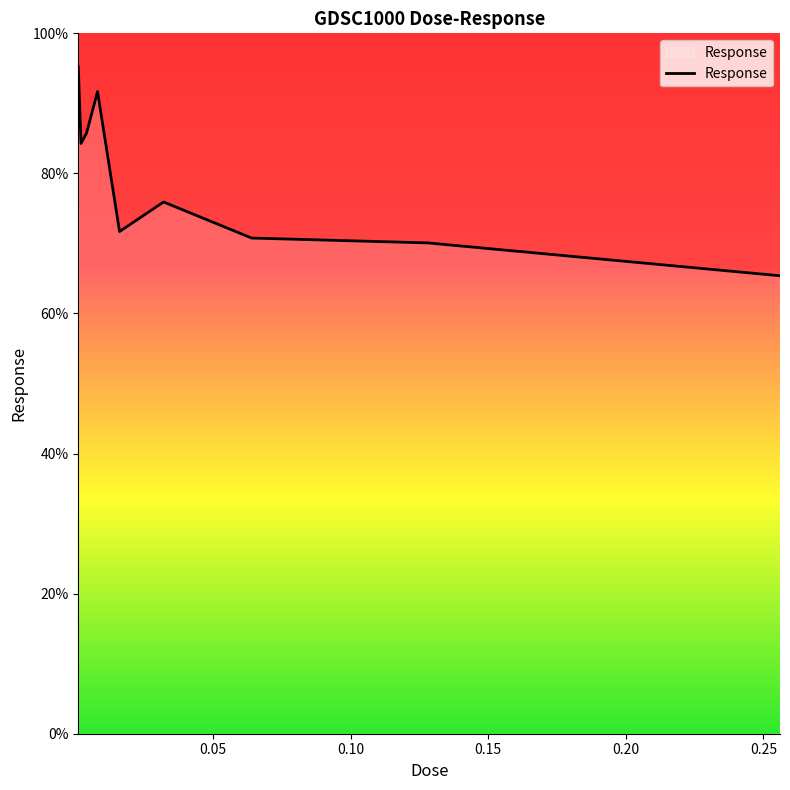

What is the minimum value shown in the chart?

65.4